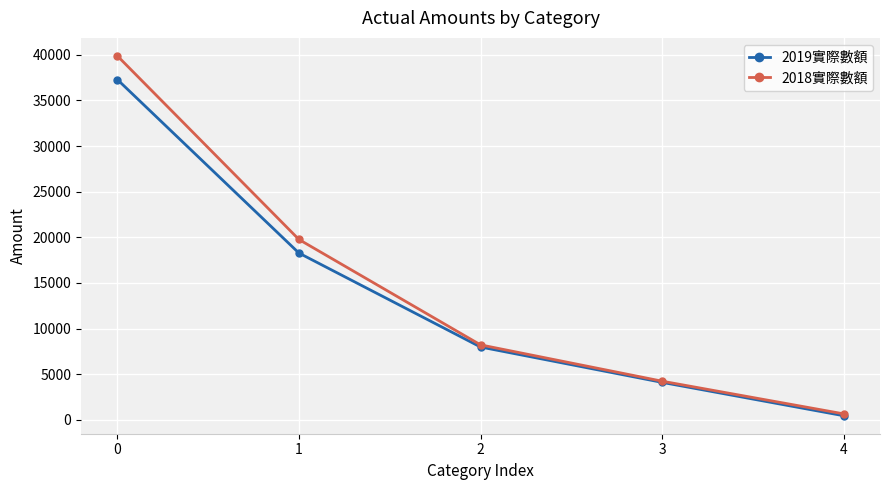

Rank the series by their maximum value, from lowest to highest.

2019實際數額, 2018實際數額